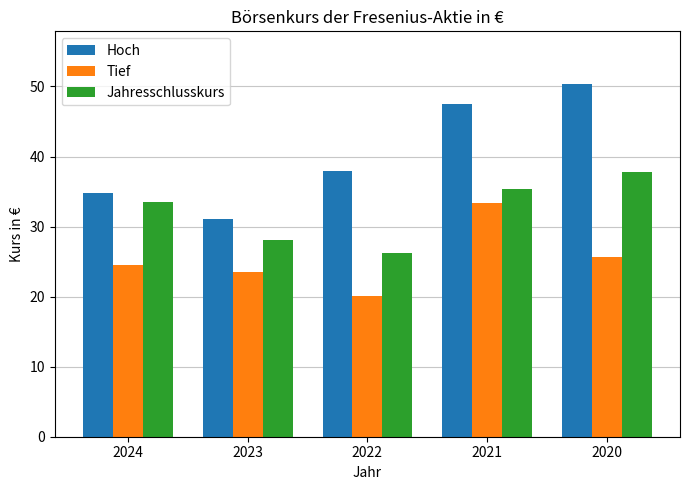

How many bars are there in each group?

3